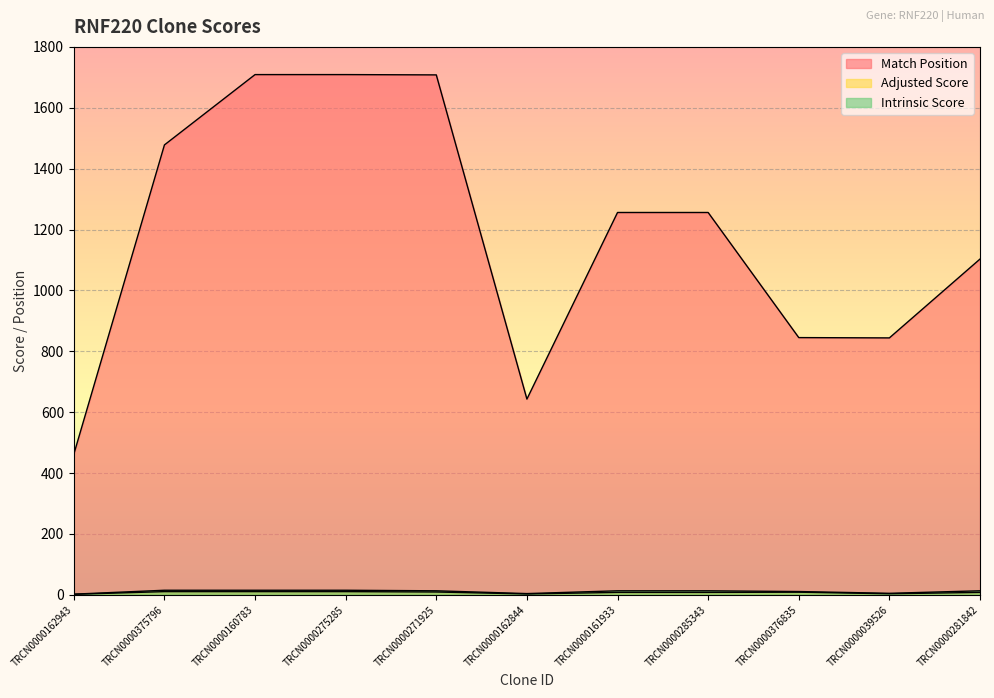

At how many categories does at least one series exceed 1369?

4